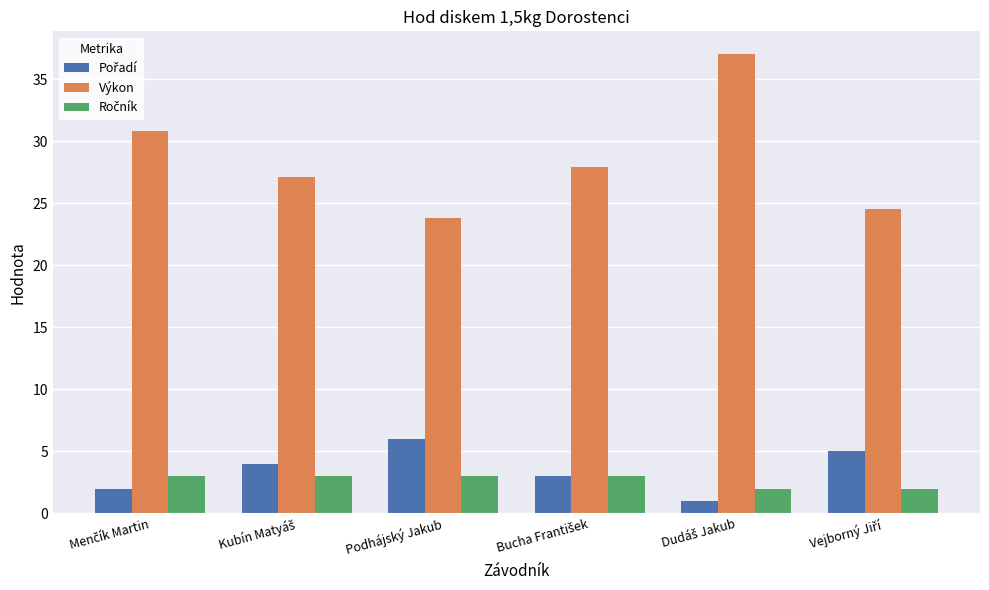

What is the label of the 4th bar from the right?

Podhájský Jakub